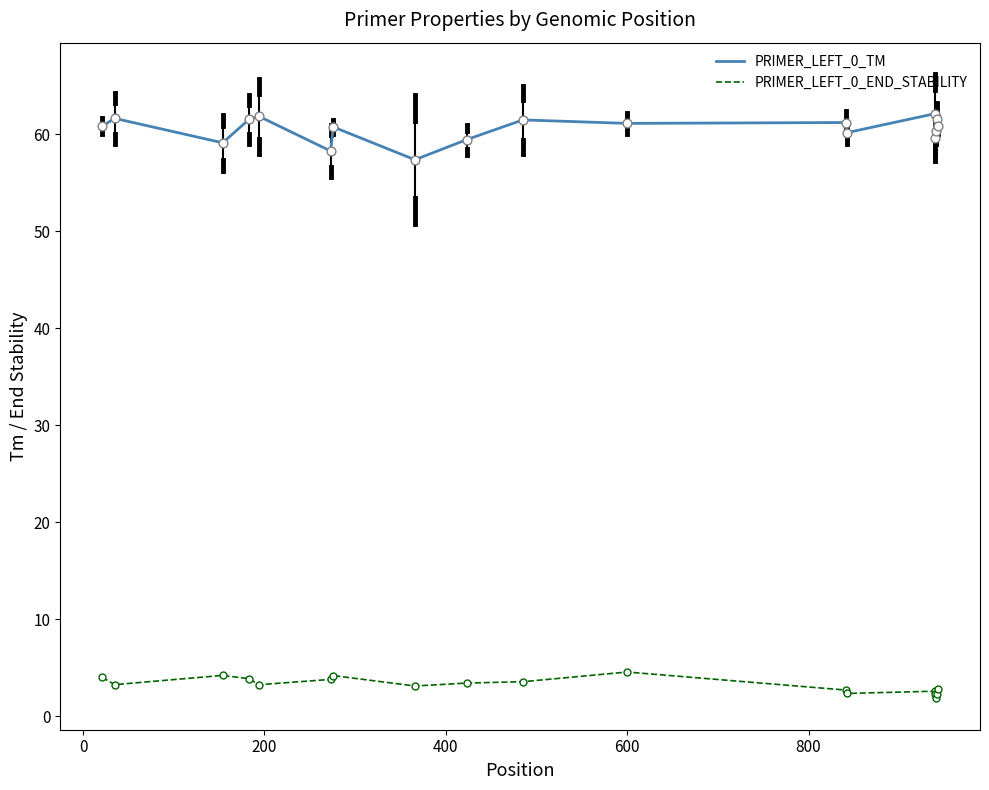

Which series has the largest total across all categories?

PRIMER_LEFT_0_TM